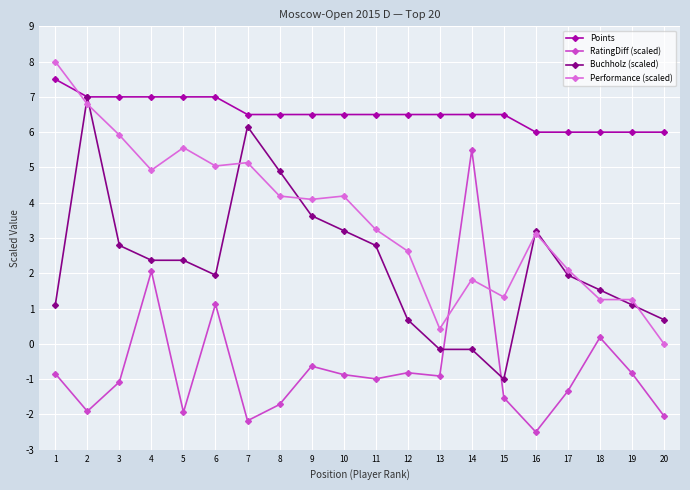

What is the difference between the Points values at 8 and 2?

0.5